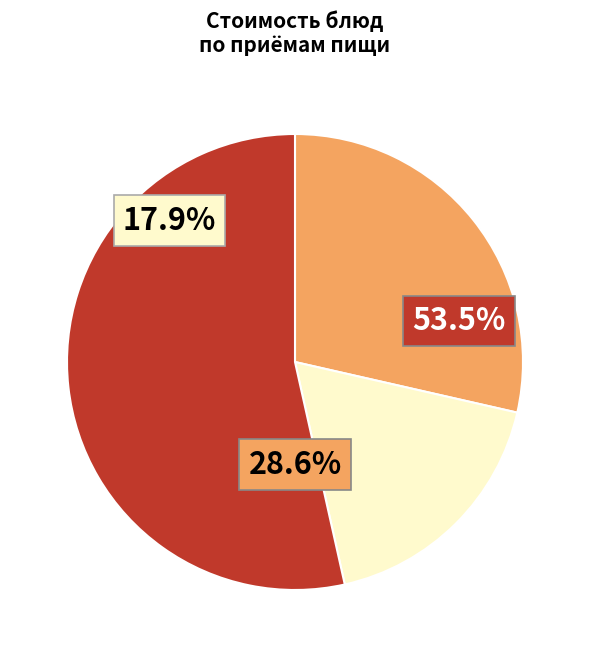

The Апельсин 1шт. (завтрак 2) slice represents 29% of the pie. True or false?

False